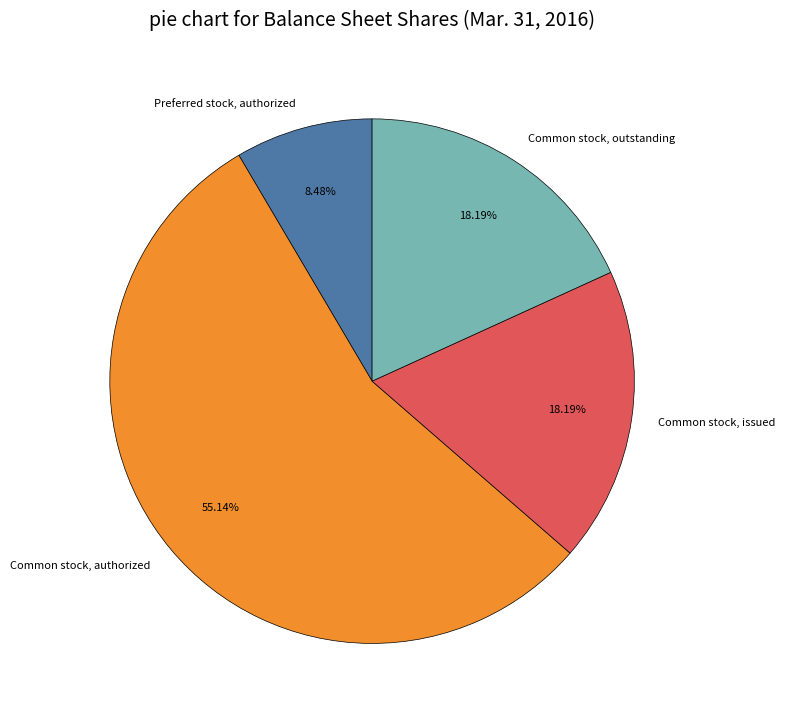

Combined, do Common stock, authorized and Preferred stock, authorized account for over 50%?

Yes